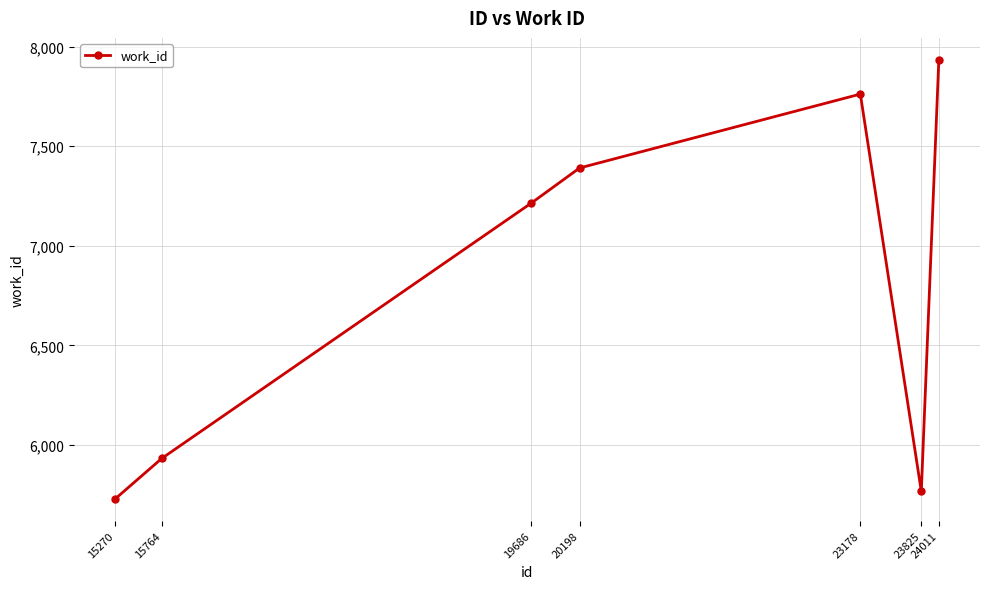

How many series are shown in this chart?

1